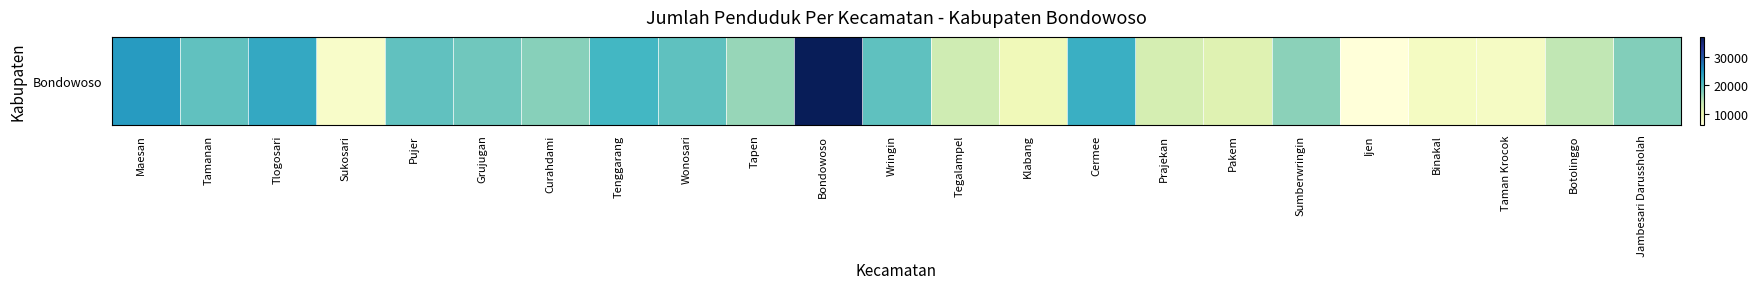

Rank the categories by value from highest to lowest.

Bondowoso, Maesan, Tlogosari, Cermee, Tenggarang, Wringin, Wonosari, Tamanan, Pujer, Grujugan, Jambesari Darussholah, Curahdami, Sumberwringin, Tapen, Botolinggo, Tegalampel, Prajekan, Pakem, Klabang, Binakal, Taman Krocok, Sukosari, Ijen